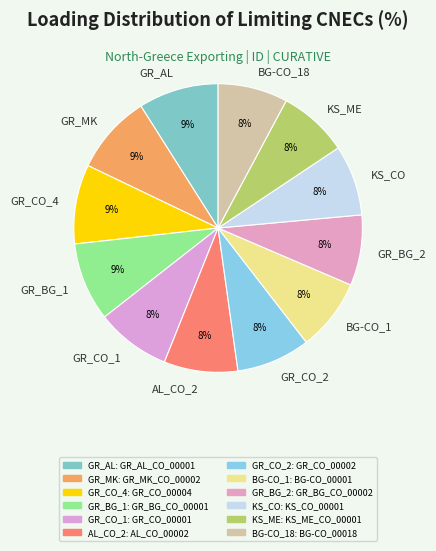

Is the sum of GR_CO_4 and BG-CO_18 greater than half?

No